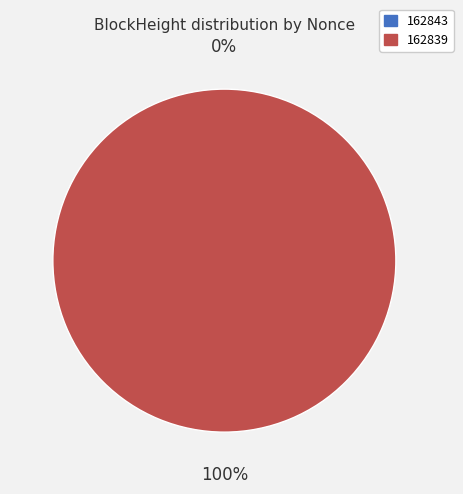

Does any single category account for the majority?

Yes